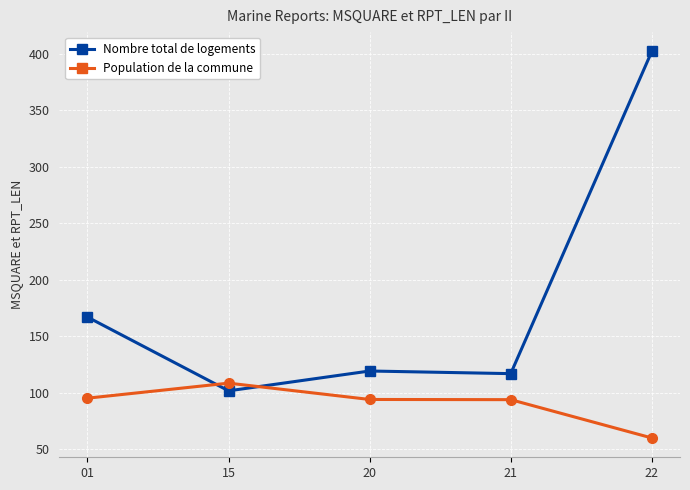

Where does the Nombre total de logements series first go above 119?

01